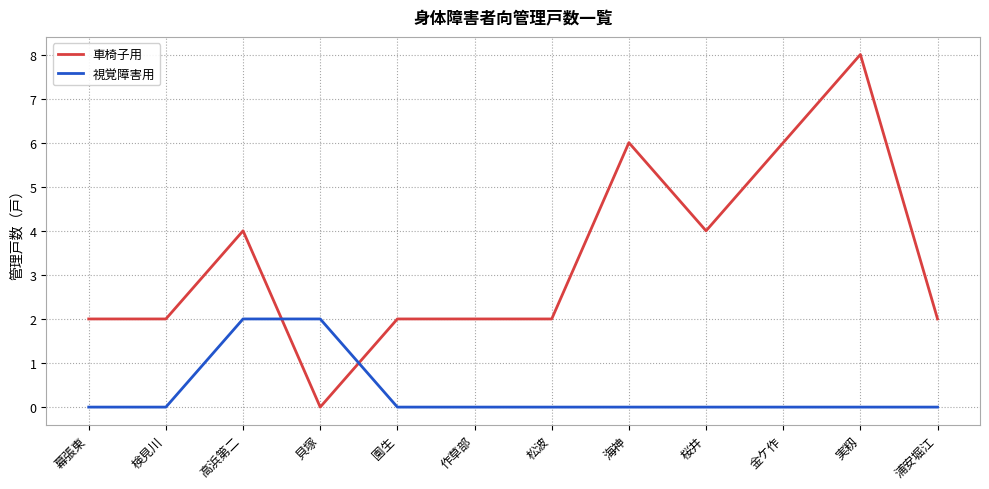

Reading left to right, transcribe all the data shown in this chart.

車椅子用: 幕張東=2	検見川=2	高浜第二=4	貝塚=0	園生=2	作草部=2	松波=2	海神=6	桜井=4	金ケ作=6	実籾=8	浦安堀江=2
視覚障害用: 幕張東=0	検見川=0	高浜第二=2	貝塚=2	園生=0	作草部=0	松波=0	海神=0	桜井=0	金ケ作=0	実籾=0	浦安堀江=0